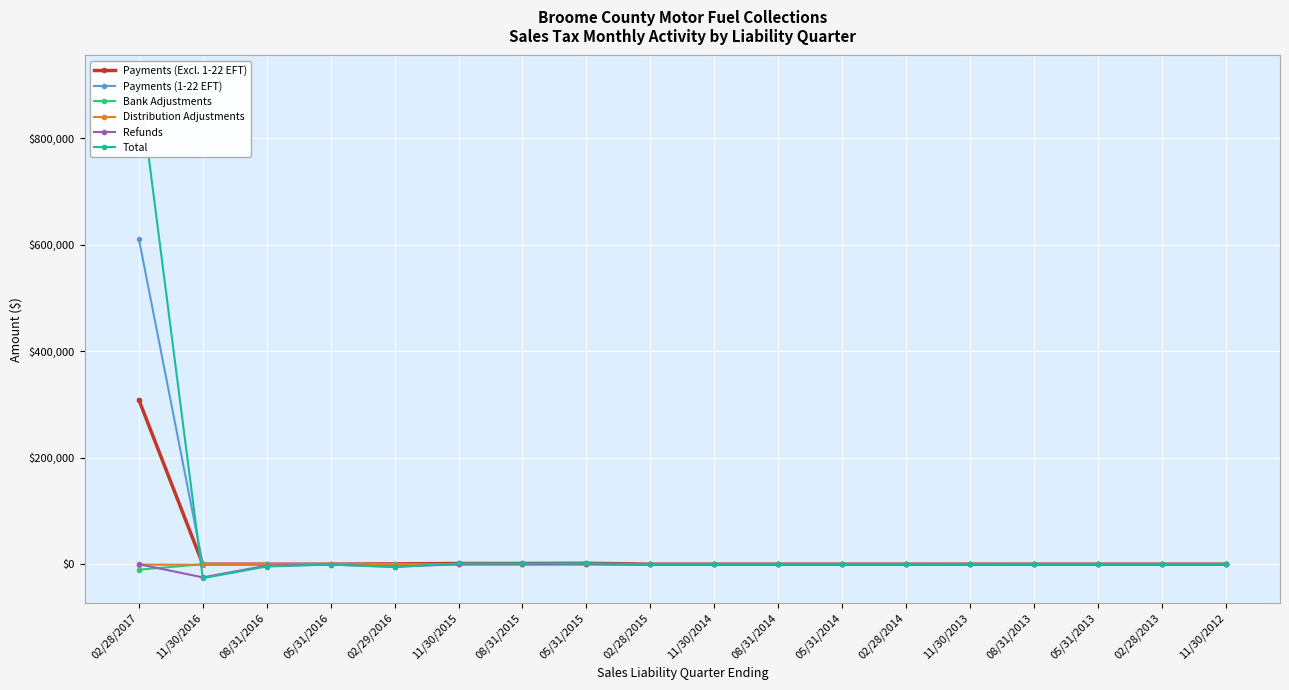

Reading right to left, what are all the values shown in this chart?

Payments (Excl. 1-22 EFT): 0.0	0.0	0.0	0.0	0.0	0.0	0.0	0.0	0.0	0.0	1712.4	1347.9	1393.9	535.0	0.0	0.5	3.8	308602.8
Payments (1-22 EFT): 0.0	0.0	0.0	0.0	0.0	0.0	0.0	0.0	0.0	0.0	0.0	0.0	0.0	0.0	0.0	0.0	0.0	610564.6
Bank Adjustments: 0.0	0.0	0.0	0.0	0.0	0.0	0.0	0.0	0.0	0.0	0.0	0.0	0.0	0.0	0.0	0.0	0.0	-10336.7
Distribution Adjustments: 0.0	0.0	0.0	0.0	0.0	0.0	0.0	0.0	0.0	0.0	0.0	-0.0	103.9	-1143.7	0.5	-1492.8	-1183.6	-792.4
Refunds: 0.0	0.0	0.0	0.0	-33.7	0.0	0.0	0.0	0.0	0.0	0.0	0.0	-110.2	-4798.7	-771.0	-2712.7	-24729.7	-12.8
Total: 0.0	0.0	0.0	0.0	-33.7	0.0	0.0	0.0	0.0	0.0	1712.4	1347.9	1387.6	-5407.5	-745.5	-4372.8	-26161.6	908288.6